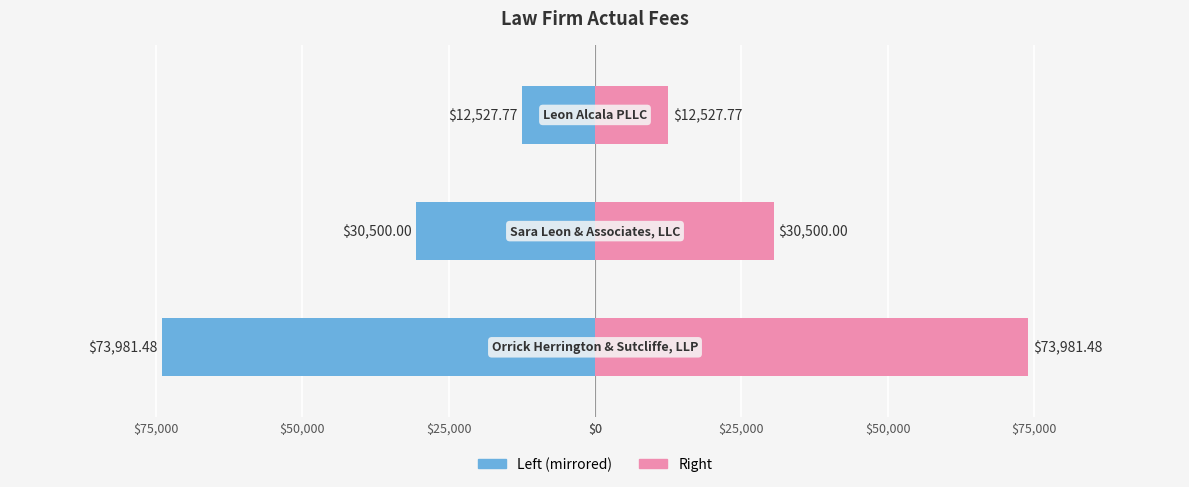

How many series are shown in this chart?

2